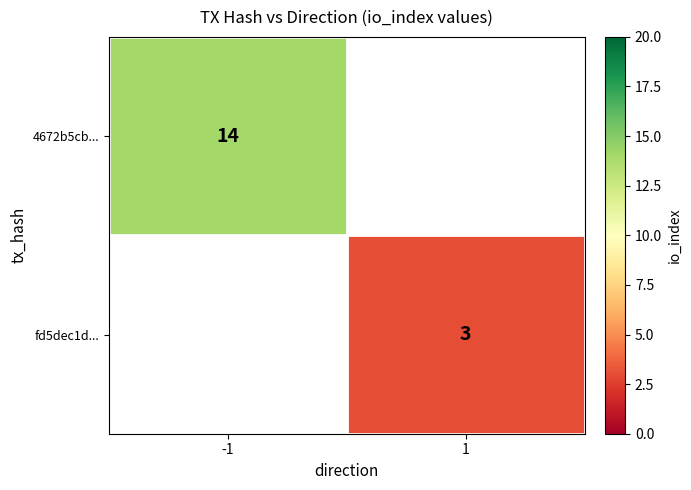

The value of 4672b5cb... at -1 is 14. True or false?

True